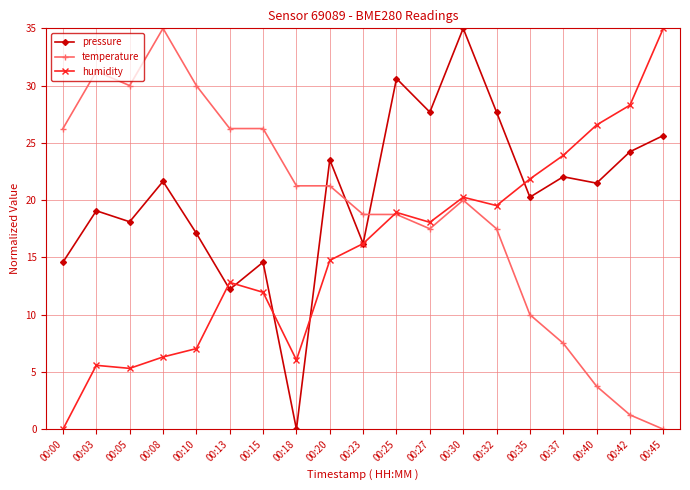

What is the total value across all series at 00:03?

55.9